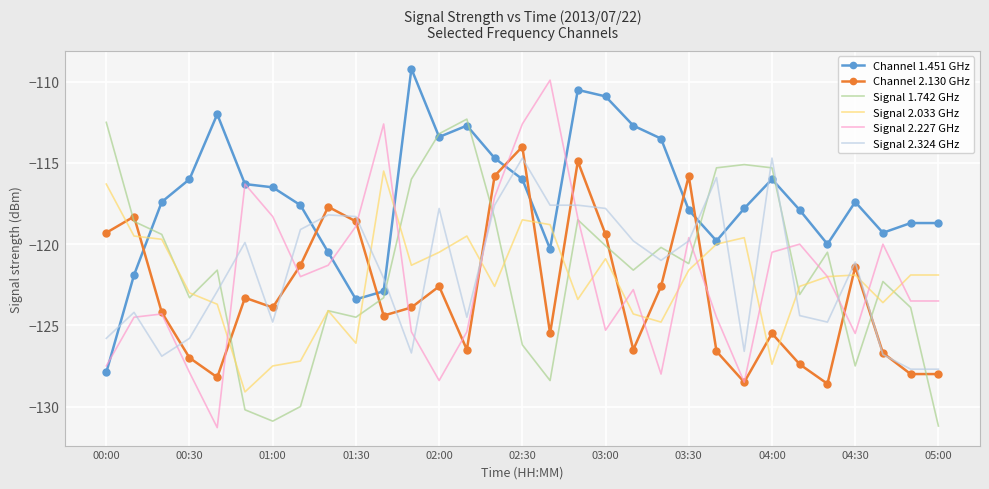

What is the difference between the second highest and minimum values in the Channel 1.451 GHz series?

17.4